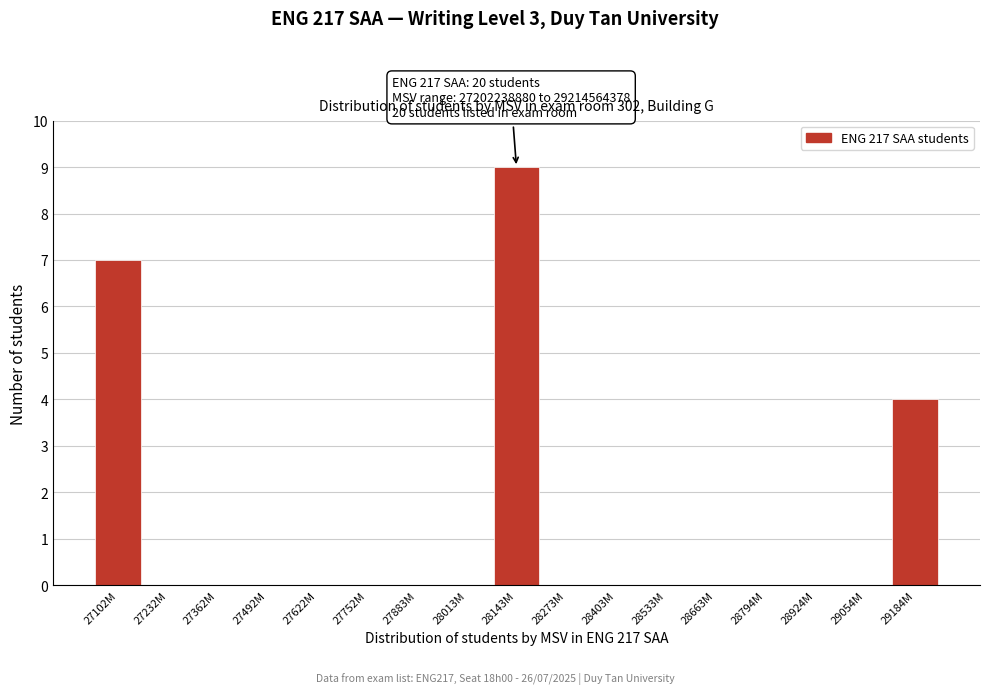

Reading left to right, extract all data points from this chart.

27102M=7	27232M=0	27362M=0	27492M=0	27622M=0	27752M=0	27883M=0	28013M=0	28143M=9	28273M=0	28403M=0	28533M=0	28663M=0	28794M=0	28924M=0	29054M=0	29184M=4